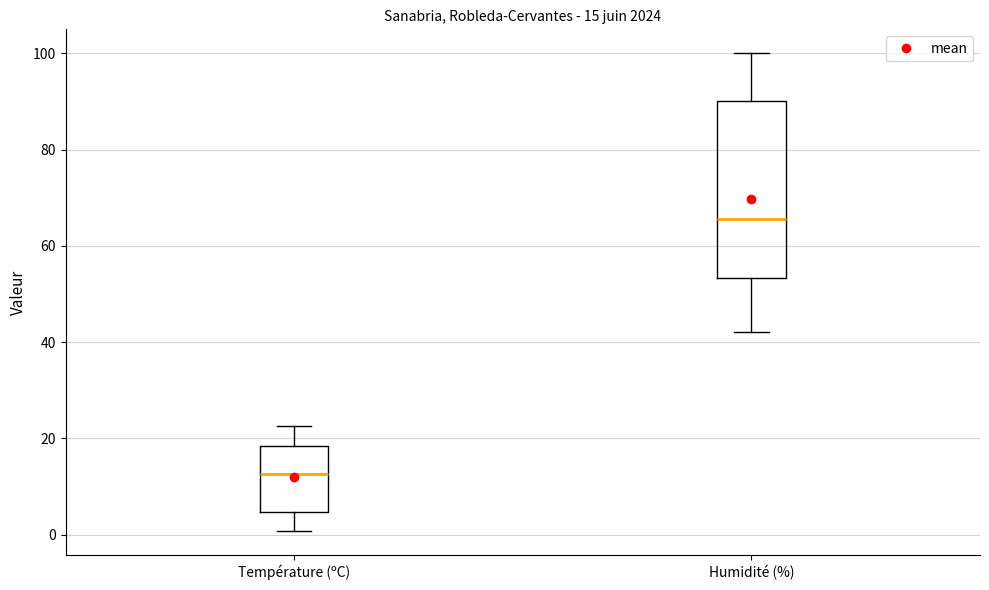

Comparing the boxes themselves (not the whiskers), which one is the tallest?

Humidité (%)